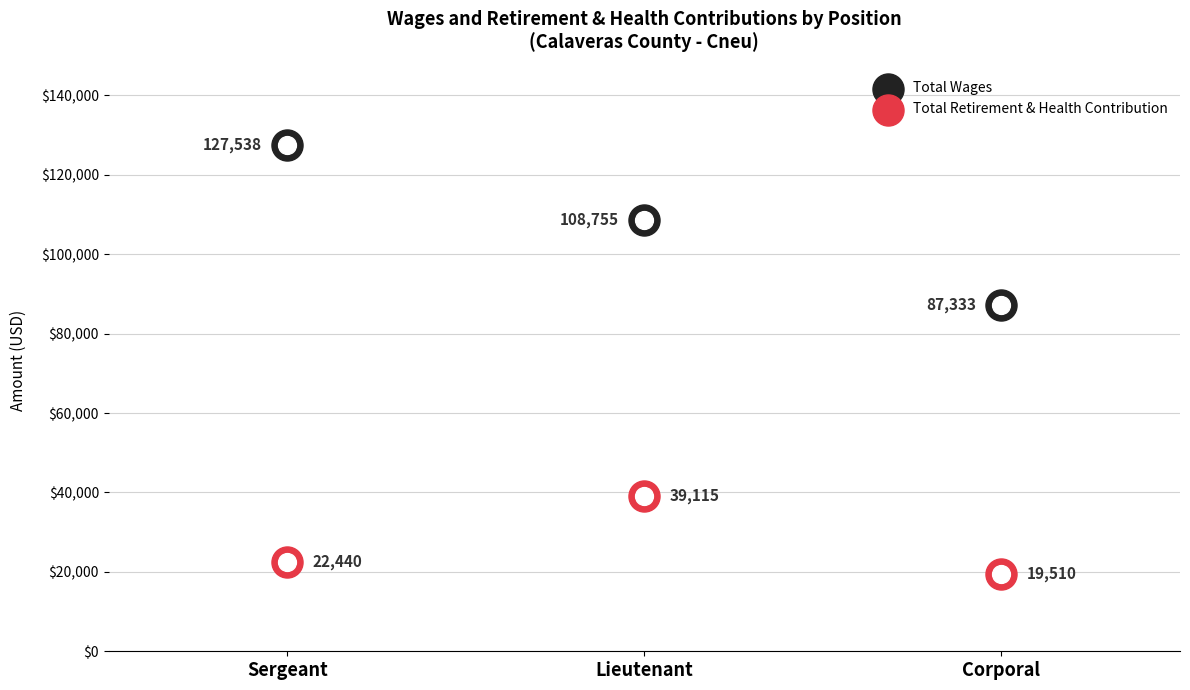

Which series has the largest Y range (max minus min)?

Total Wages